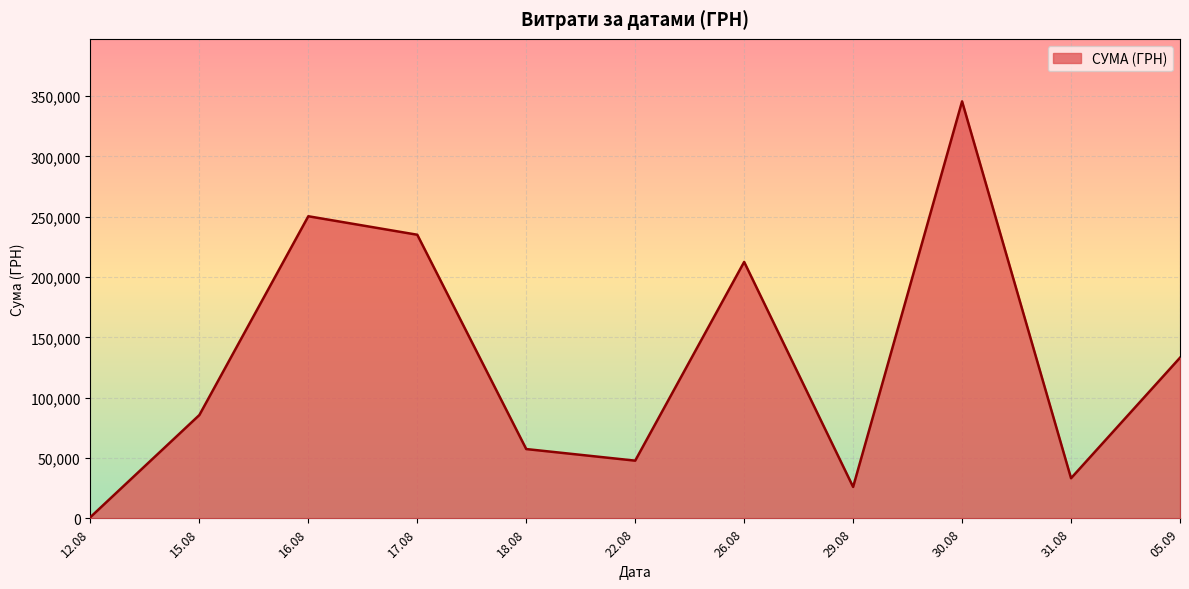

Is it true that the value at 26.08 is 212595.2?

True